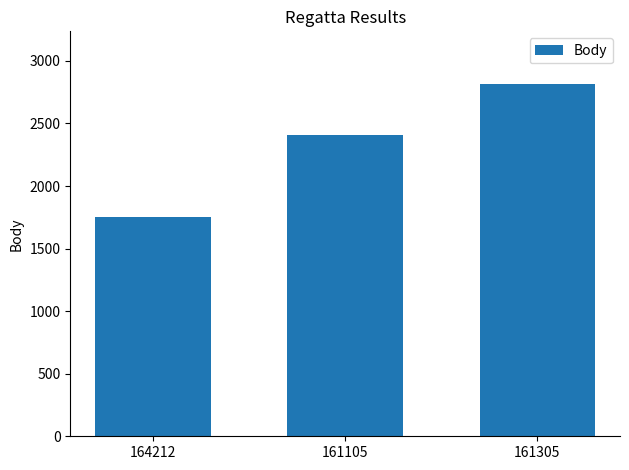

Count the number of data series in this chart.

1